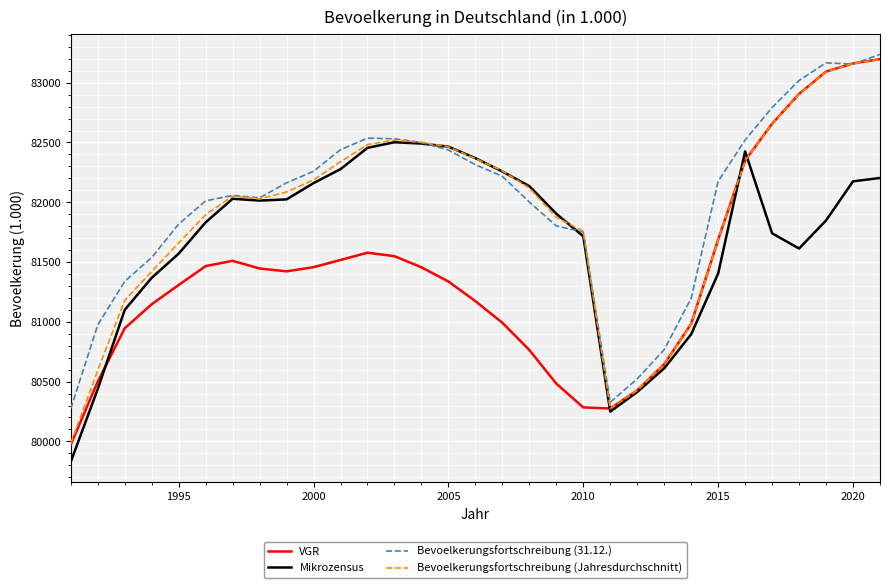

What is the smallest value displayed?

79829